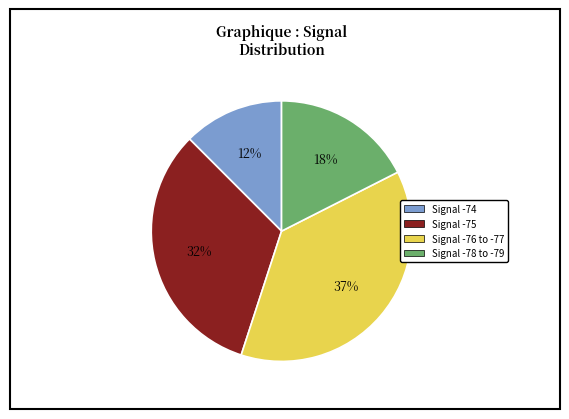

To the nearest percent, what is the average slice percentage?

25%